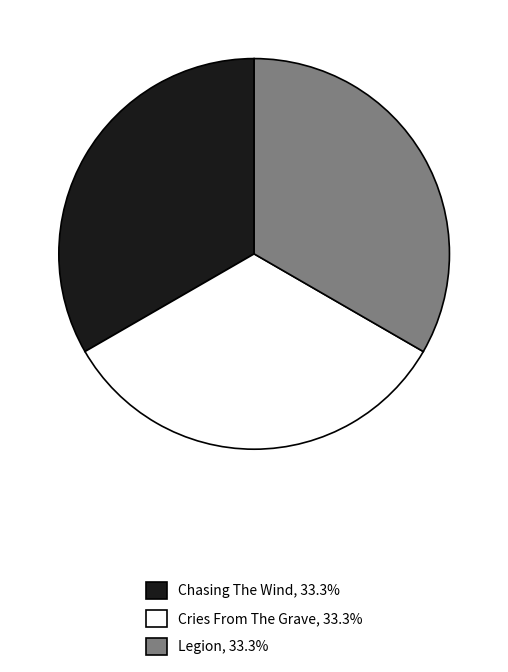

What is the ratio of the value at Chasing The Wind to the value at Legion?

1.0